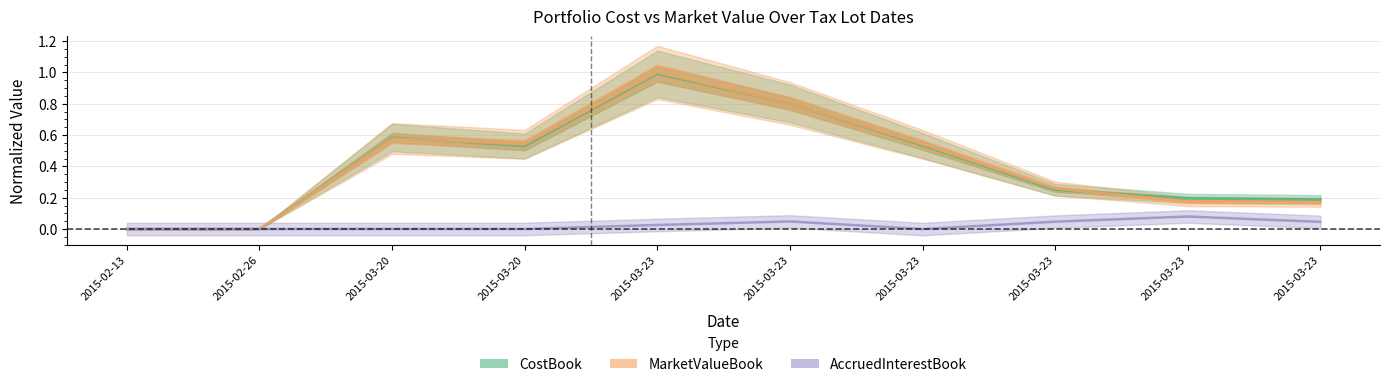

What is the difference between the maximum and minimum values in the AccruedInterestBook series?

0.1